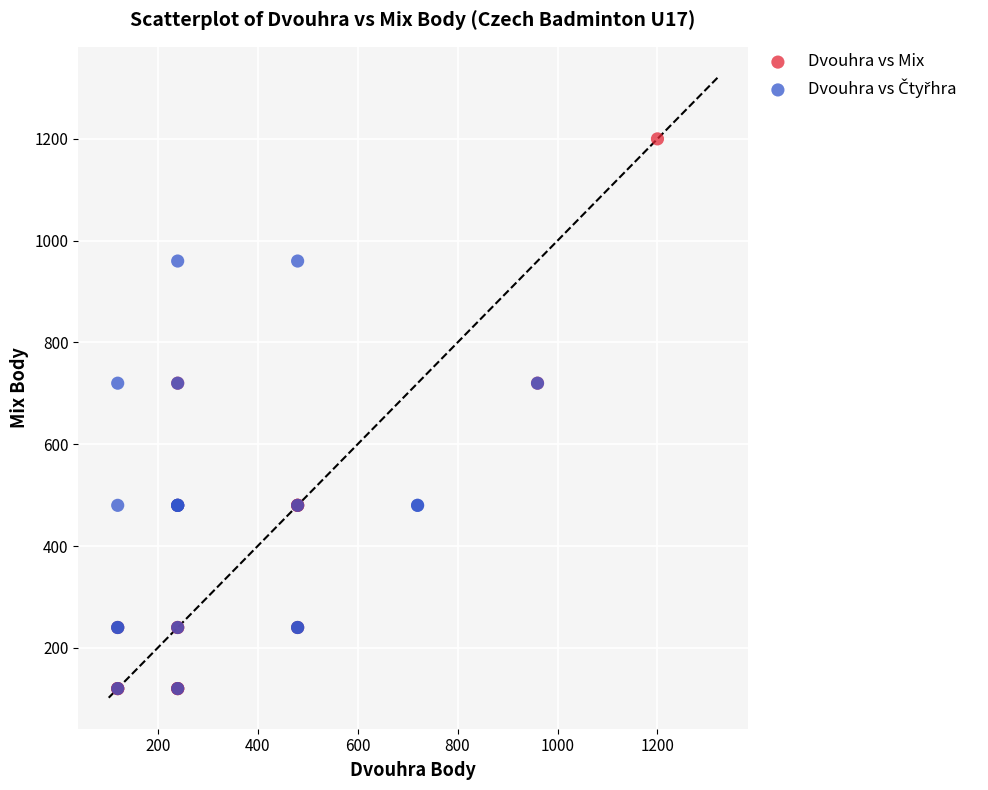

Which series has the largest Y range (max minus min)?

Dvouhra vs Mix